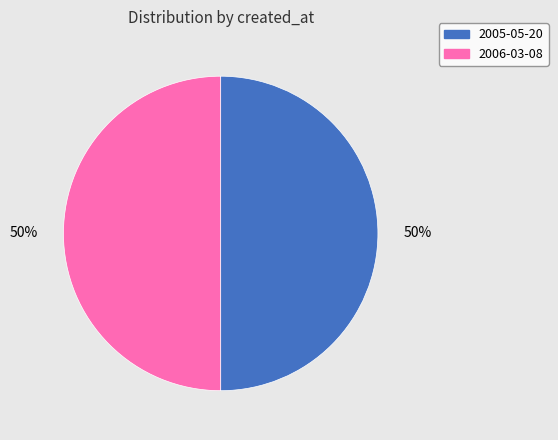

To the nearest percent, what is the combined percentage of 2006-03-08 and 2005-05-20?

100%